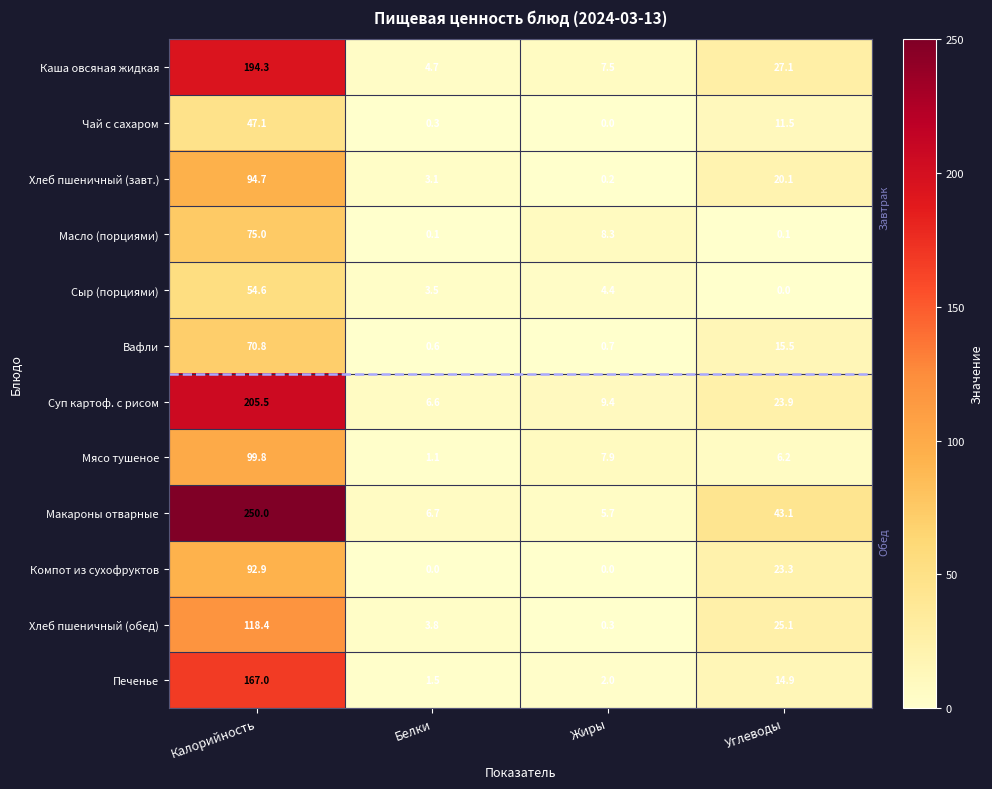

At which category does the chart reach its peak across all series?

Калорийность